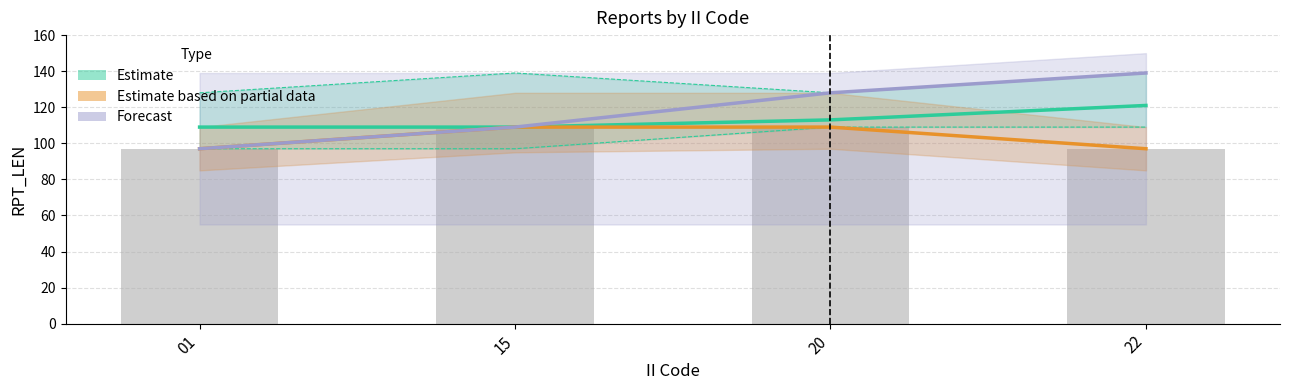

How many values are below 109?

2